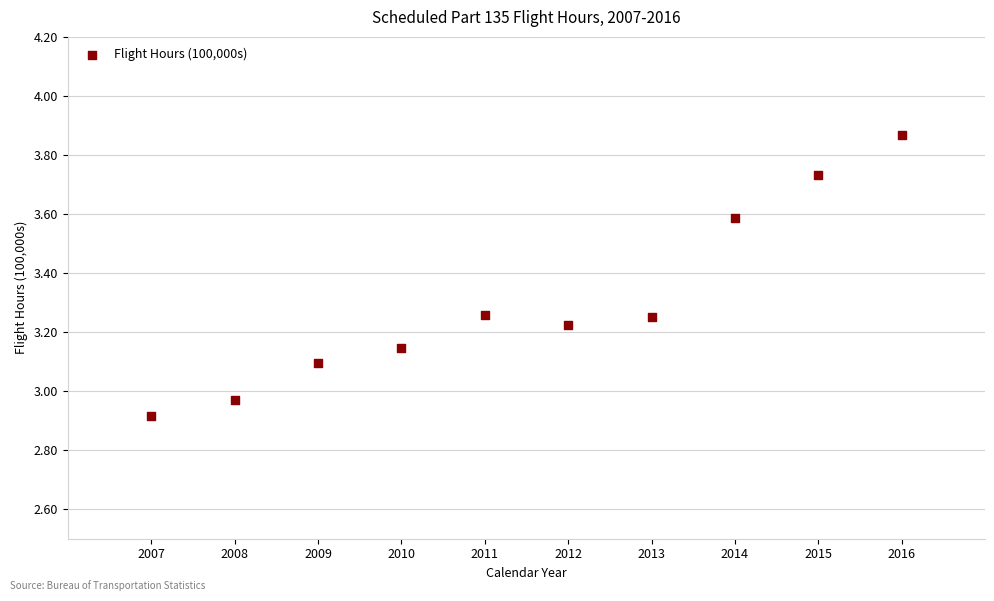

What is the average X value?

2011.5